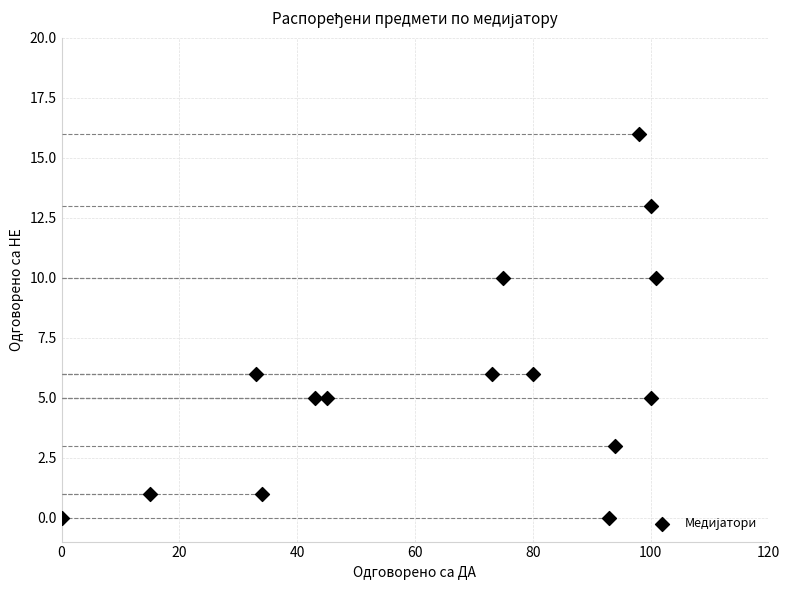

What is the range of X values (max minus min)?

101